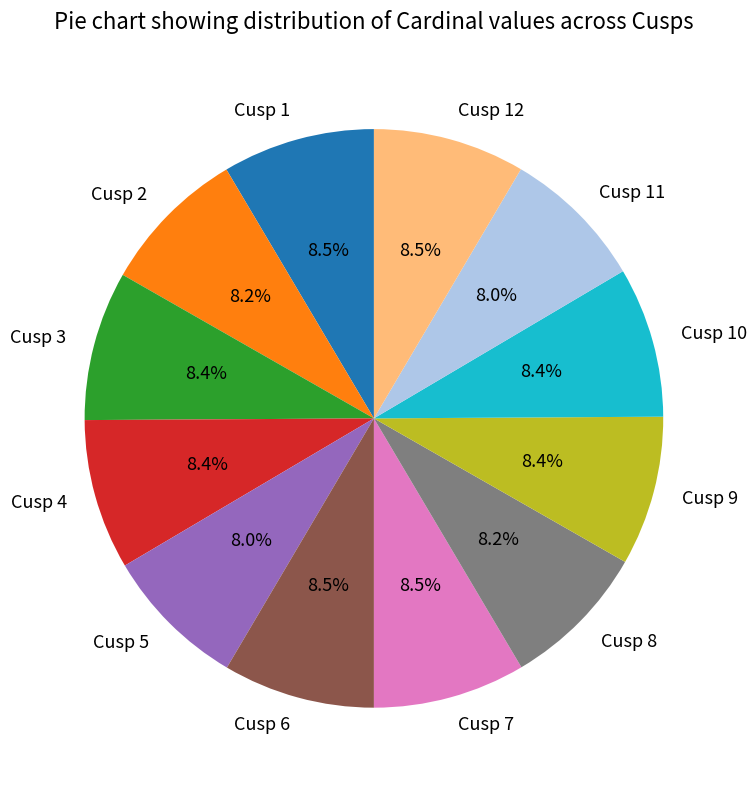

Is Cusp 10 the majority of the pie?

No